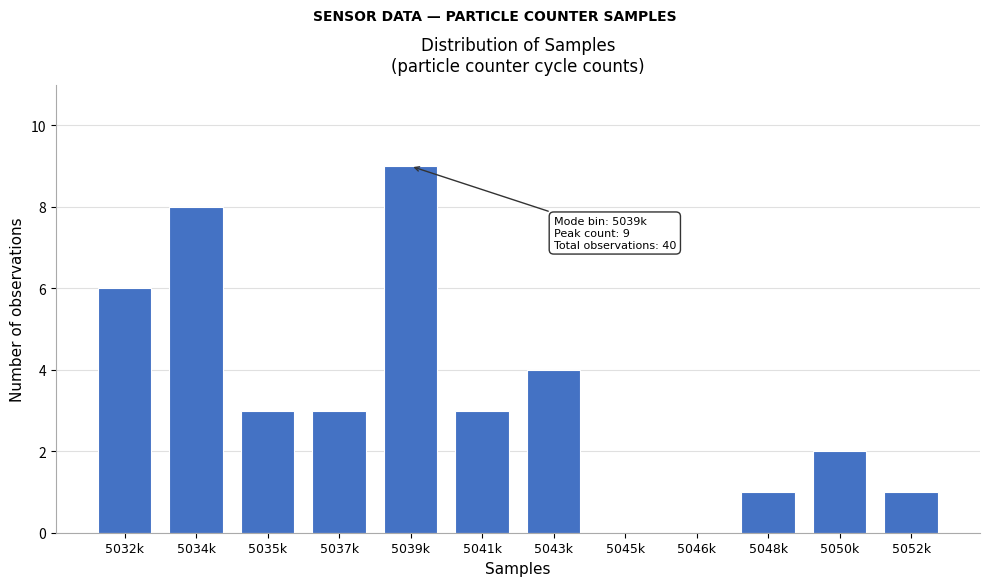

Reading left to right, transcribe all the data shown in this chart.

5032k=6	5034k=8	5035k=3	5037k=3	5039k=9	5041k=3	5043k=4	5045k=0	5046k=0	5048k=1	5050k=2	5052k=1